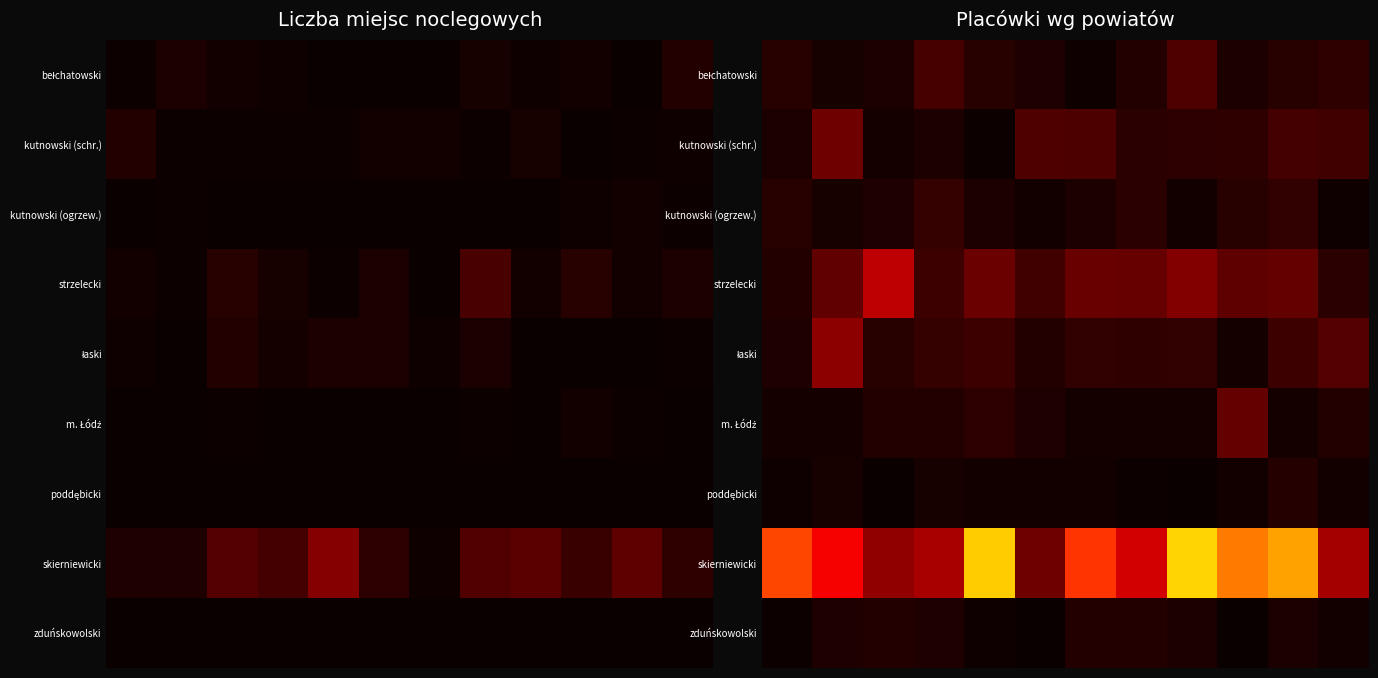

At which category is the sum across all series the highest?

8